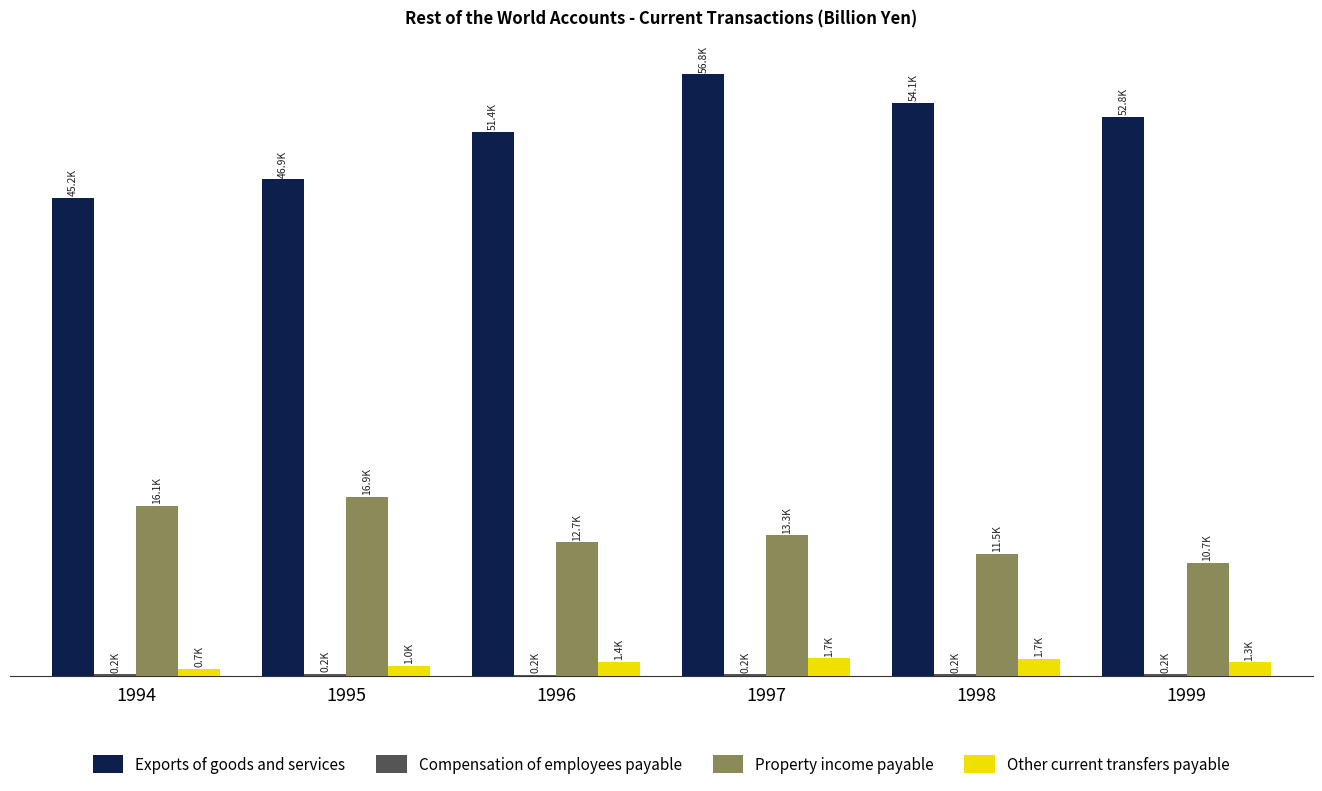

What is the difference between the maximum and second lowest values in the Exports of goods and services series?

9921.3